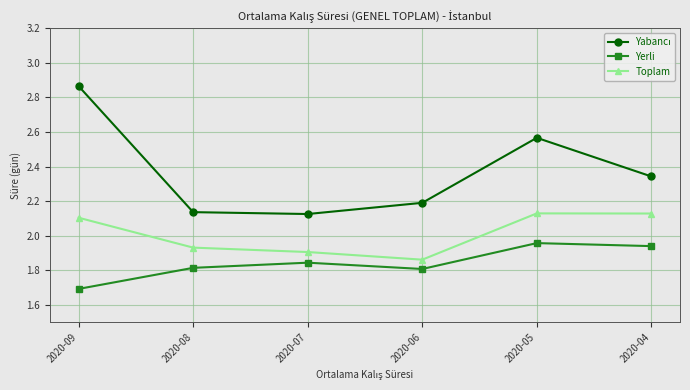

What is the sum of all Yerli values?

11.1